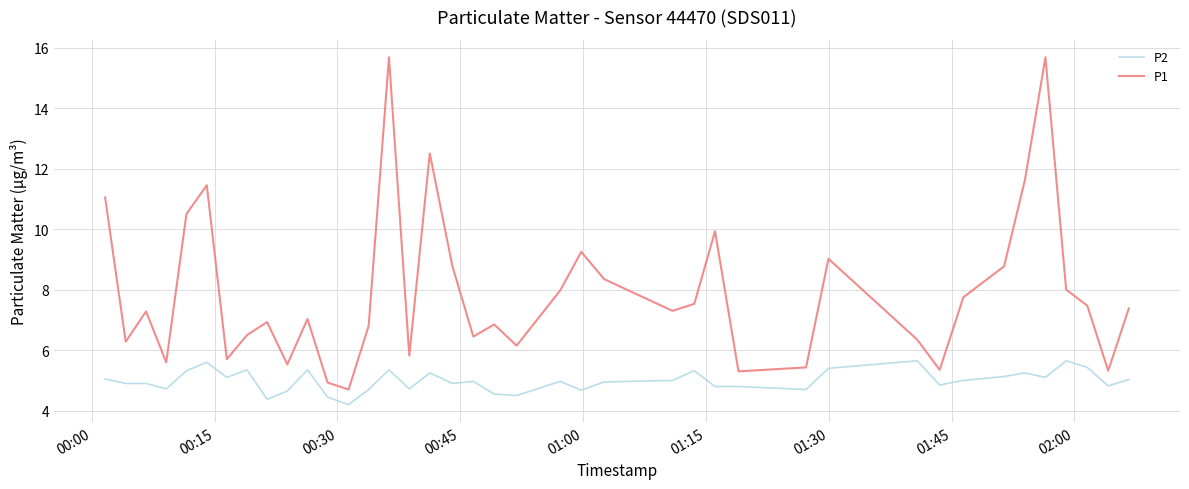

What is the difference between the maximum and minimum values in the P1 series?

11.0